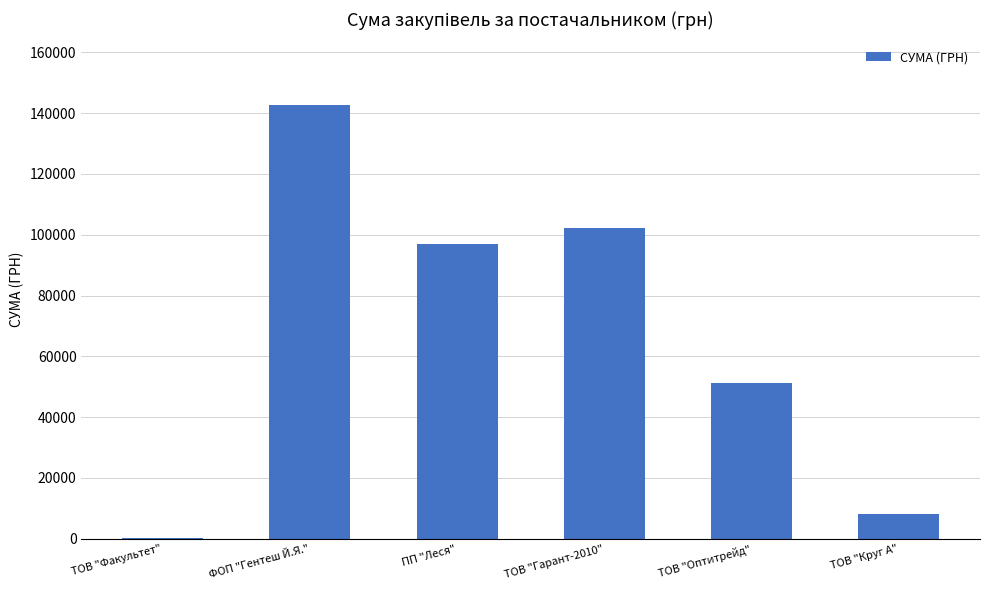

Count the number of data series in this chart.

1